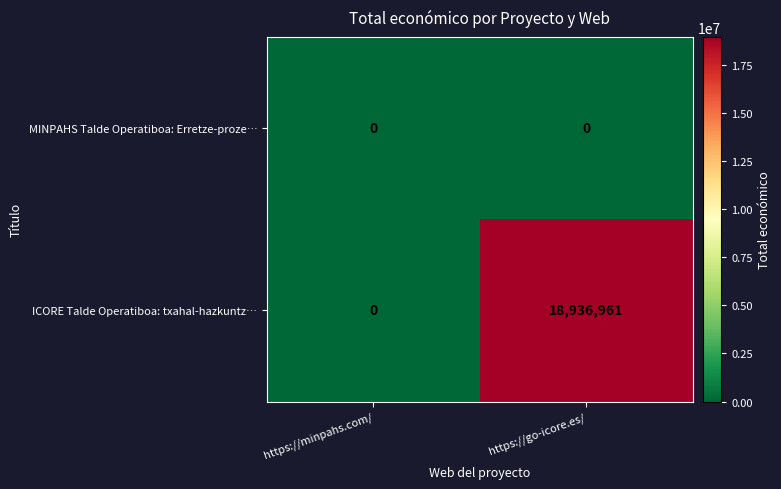

What is the total value across all series at https://go-icore.es/?

18936961